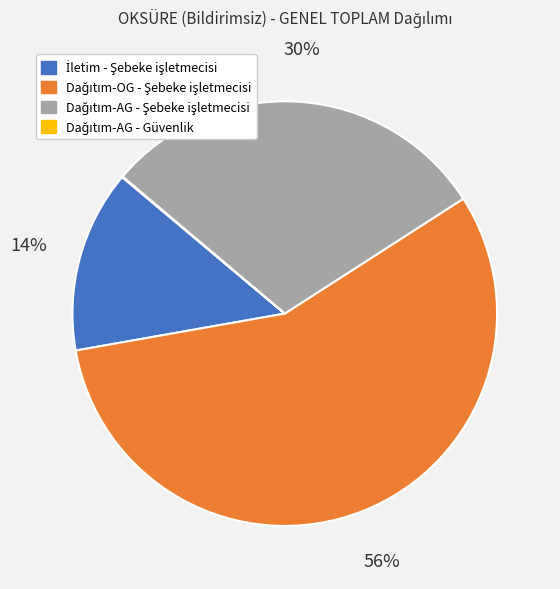

To the nearest percent, what is the average slice percentage?

25%